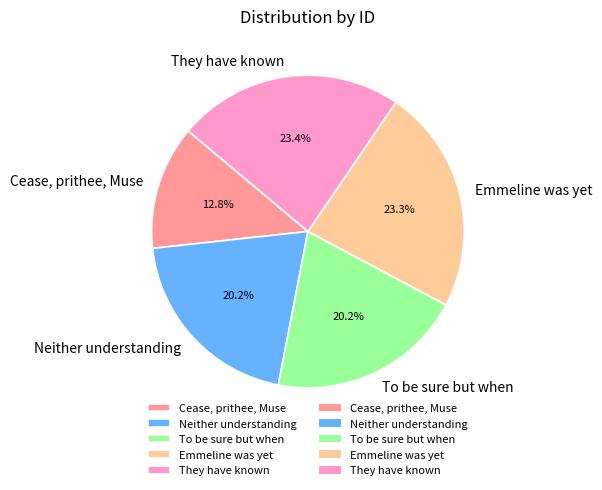

Is there any slice that represents more than half of the pie?

No